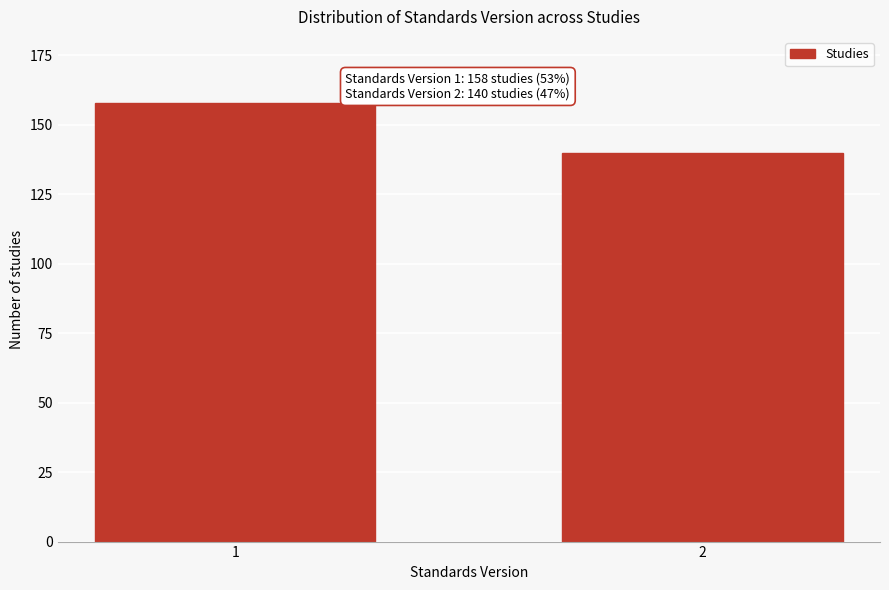

Reading left to right, what are all the values shown in this chart?

158	140